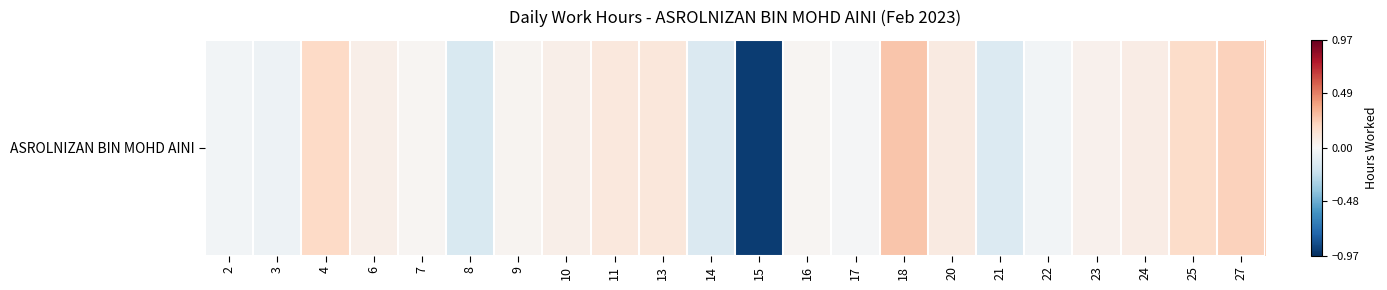

Reading left to right, what are all the values shown in this chart?

2=-0.0	3=-0.1	4=0.2	6=0.1	7=0.0	8=-0.2	9=0.0	10=0.1	11=0.1	13=0.1	14=-0.1	15=-0.9	16=0.0	17=-0.0	18=0.3	20=0.1	21=-0.1	22=-0.0	23=0.0	24=0.1	25=0.2	27=0.2